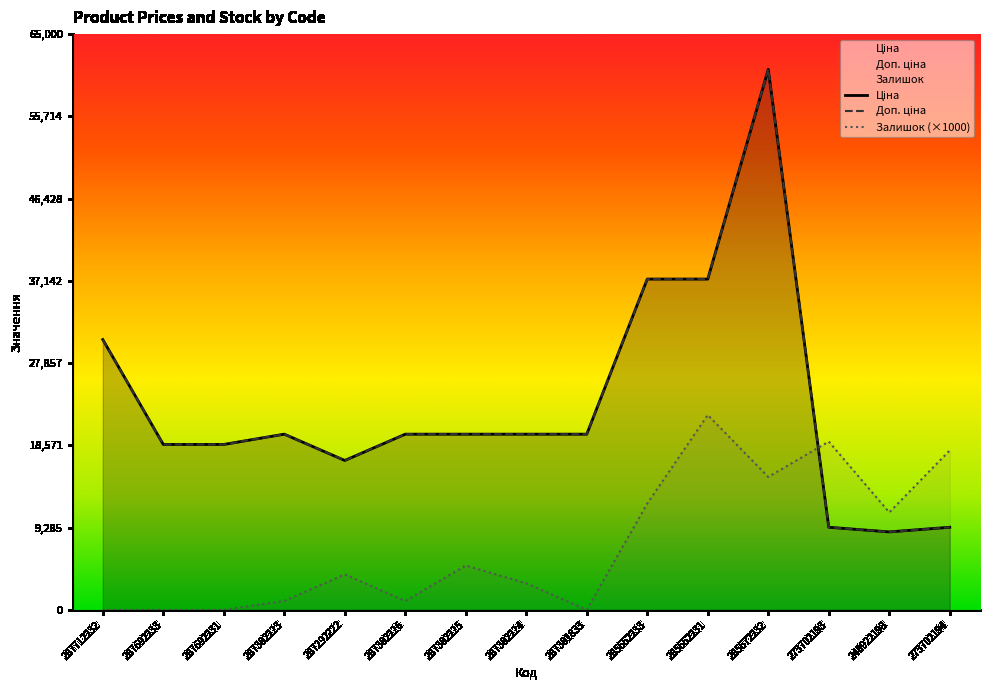

True or false: Залишок has a value of 31047.0 at 273702194.

False